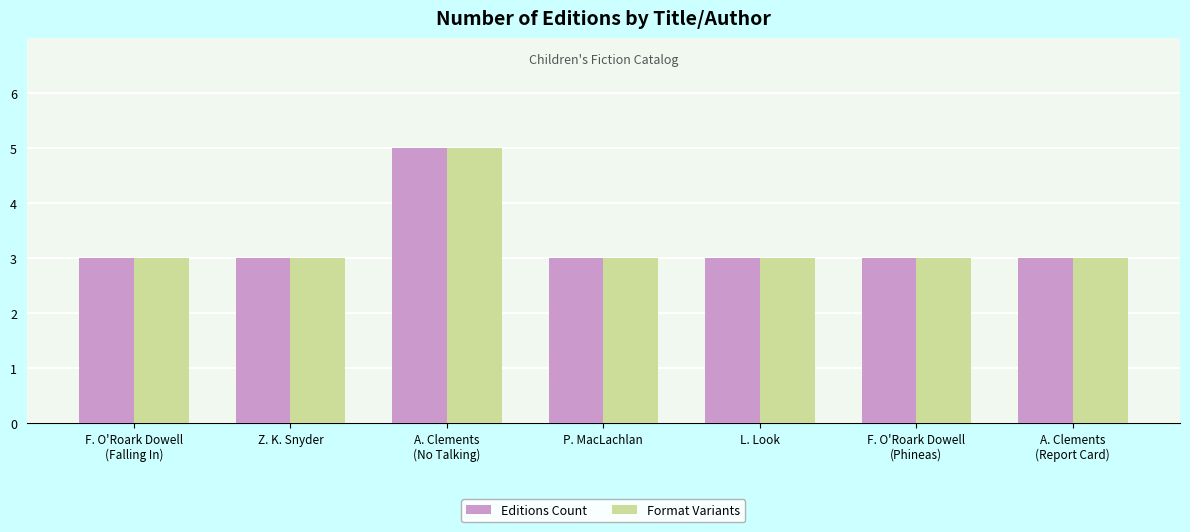

Does the chart contain stacked bars?

No